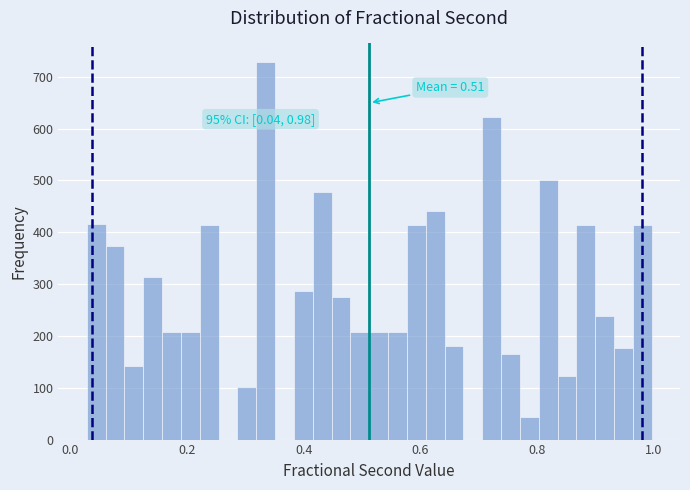

Around what value on the x-axis is the tallest bar? Give the approximate position of its centre, as read against the axis.

0.34